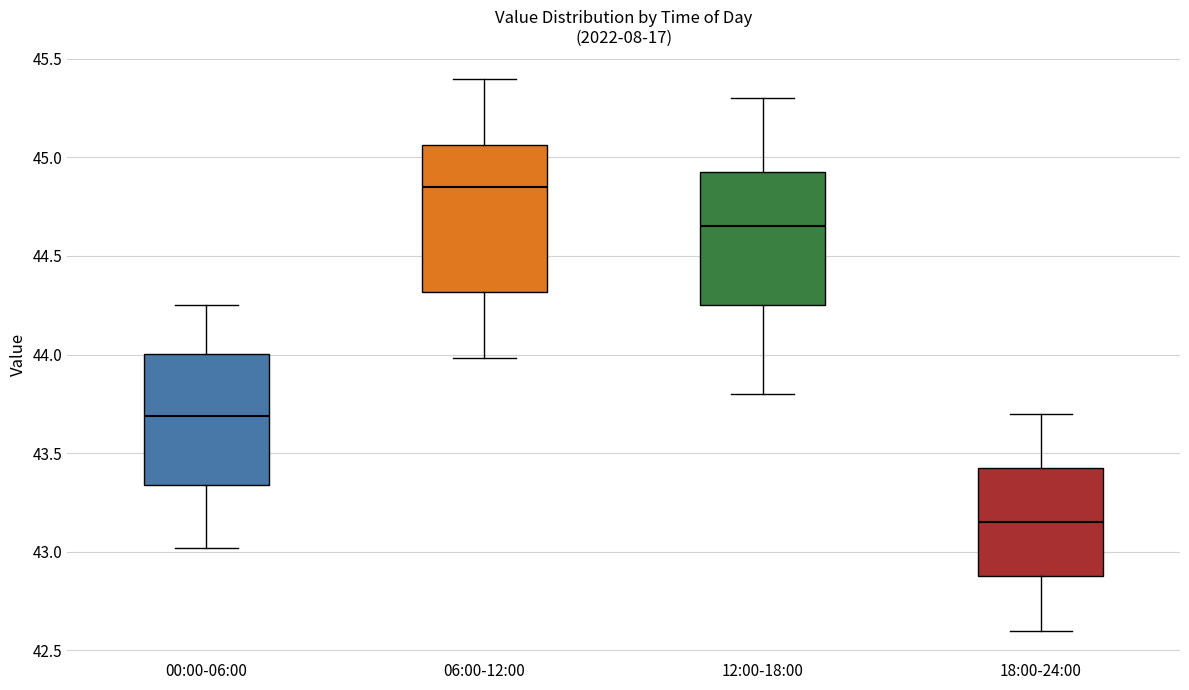

Reading left to right, read every box against the y-axis: the position of its median line, the range the box covers, and the ends of its whiskers. The values are not printed on the chart, so give them approximately, as read against the axis.

00:00-06:00: median 43.70, box 43.35 to 44.00, whiskers 43.00 to 44.25
06:00-12:00: median 44.85, box 44.30 to 45.05, whiskers 44.00 to 45.40
12:00-18:00: median 44.65, box 44.25 to 44.95, whiskers 43.80 to 45.30
18:00-24:00: median 43.15, box 42.90 to 43.45, whiskers 42.60 to 43.70